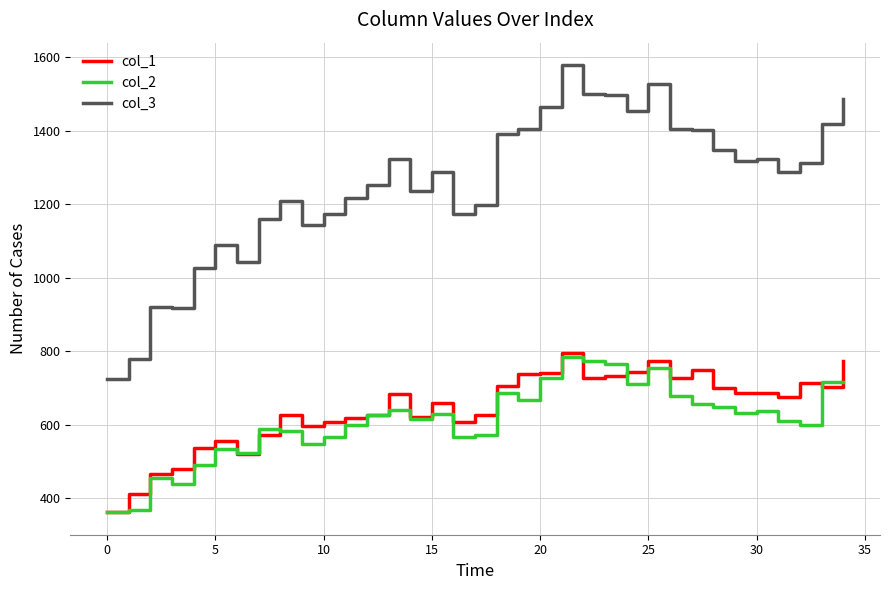

Which series has the widest spread of values?

col_3